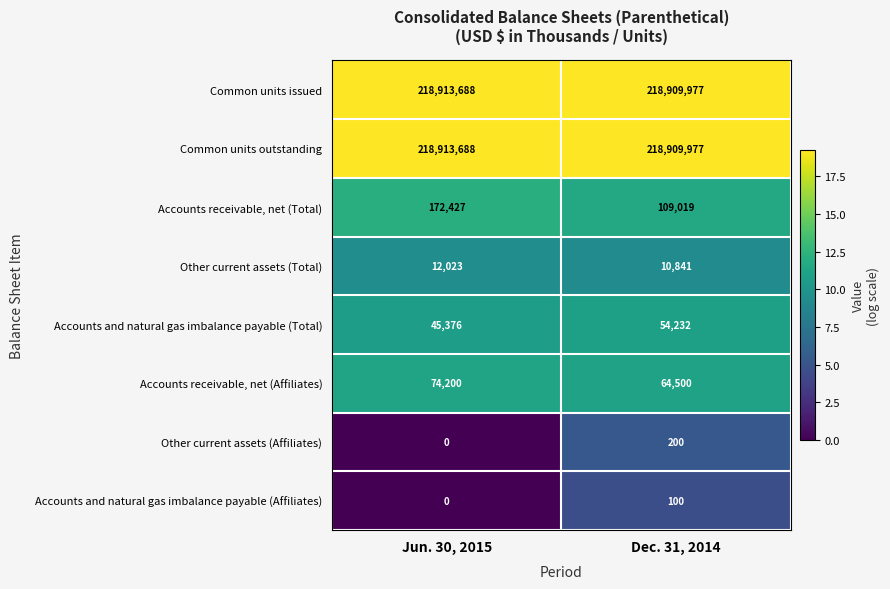

Which series has the largest range (max minus min)?

Accounts receivable, net (Total)